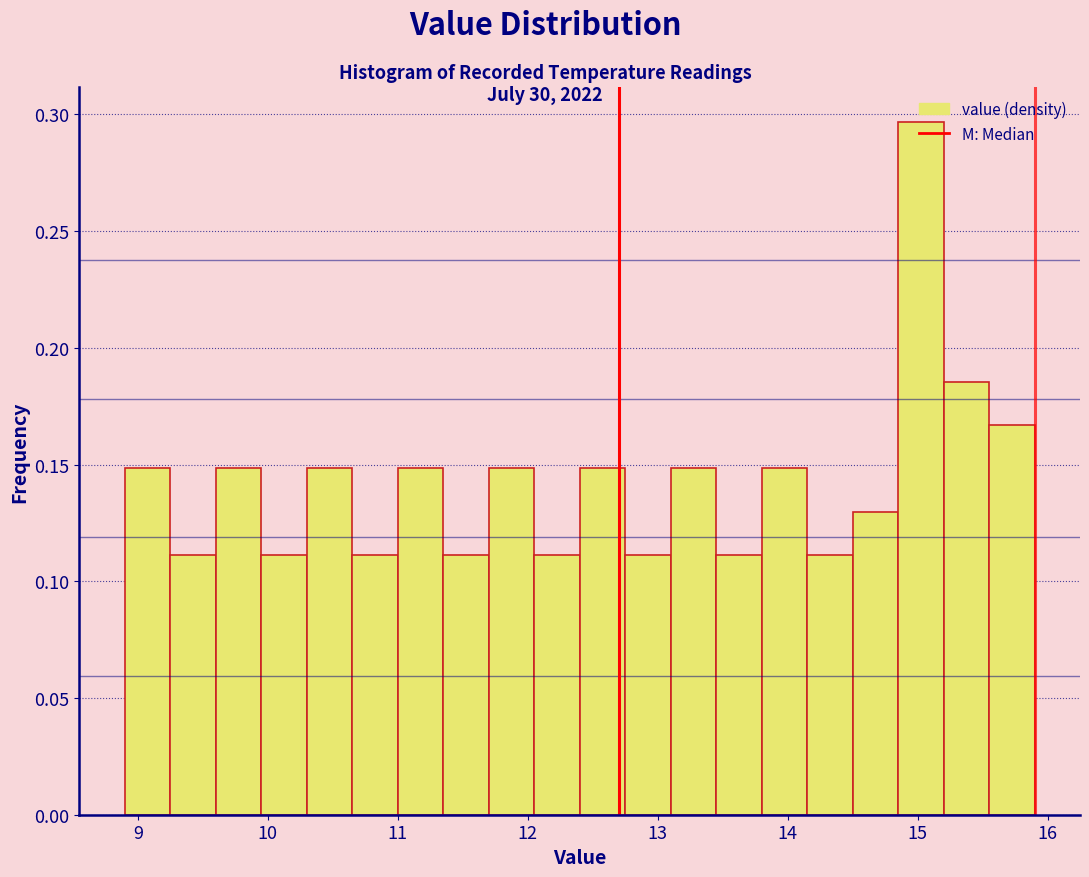

Read against the x-axis, roughly where is the centre of the tallest bar?

15.0